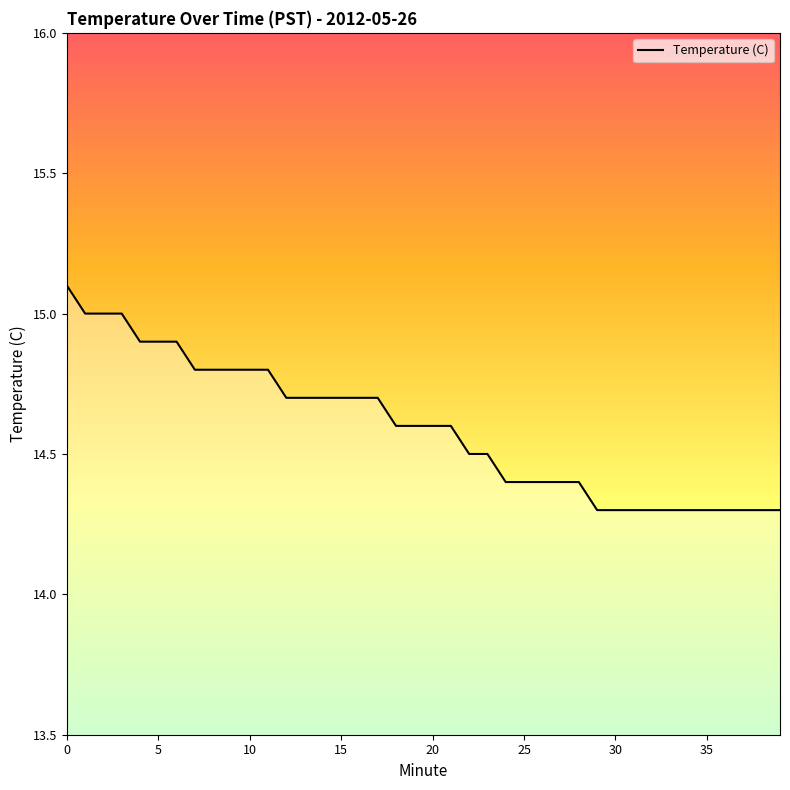

What is the minimum value shown in the chart?

14.3